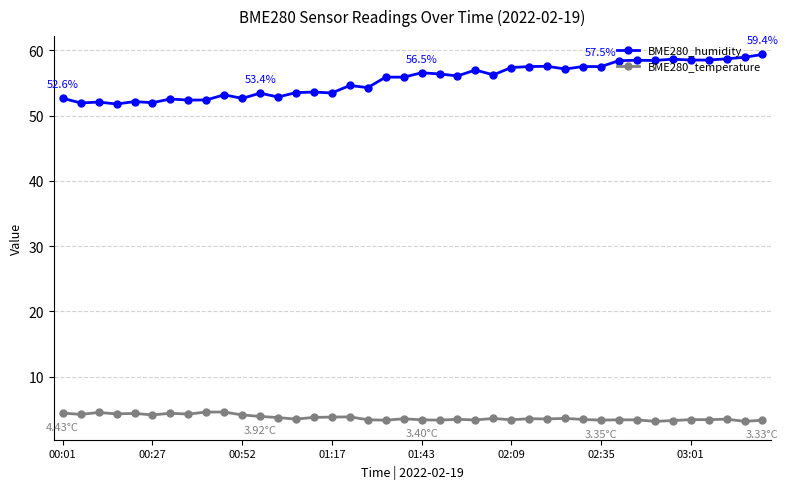

True or false: BME280_temperature and BME280_humidity cross at least once.

False